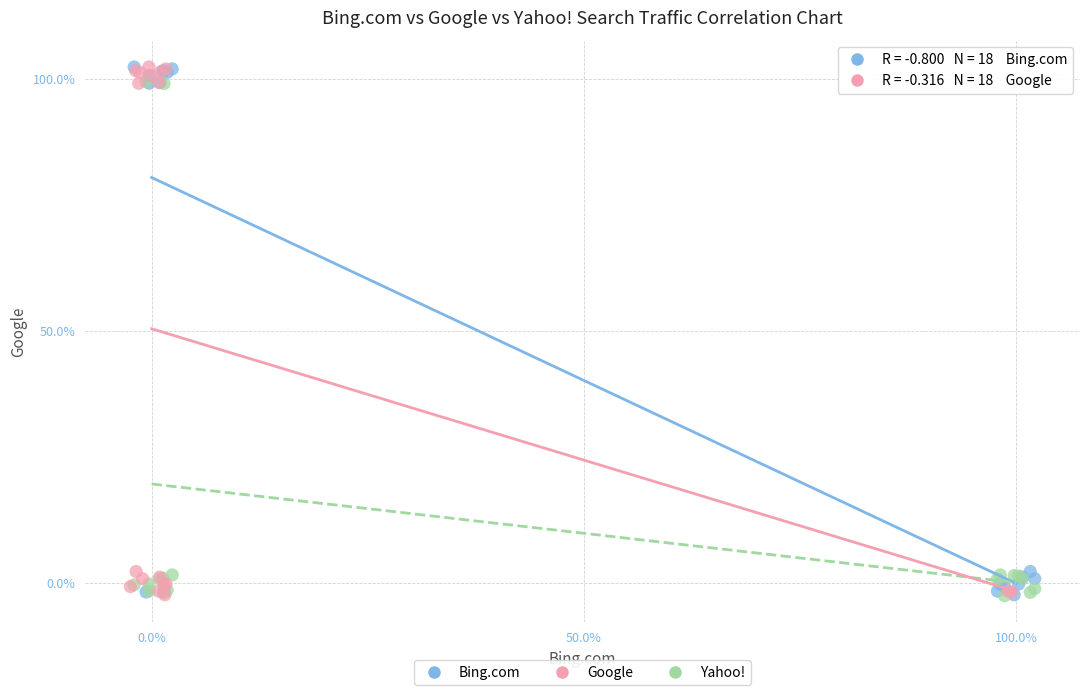

What are all the series names shown in the legend?

Bing.com, Google, Yahoo!